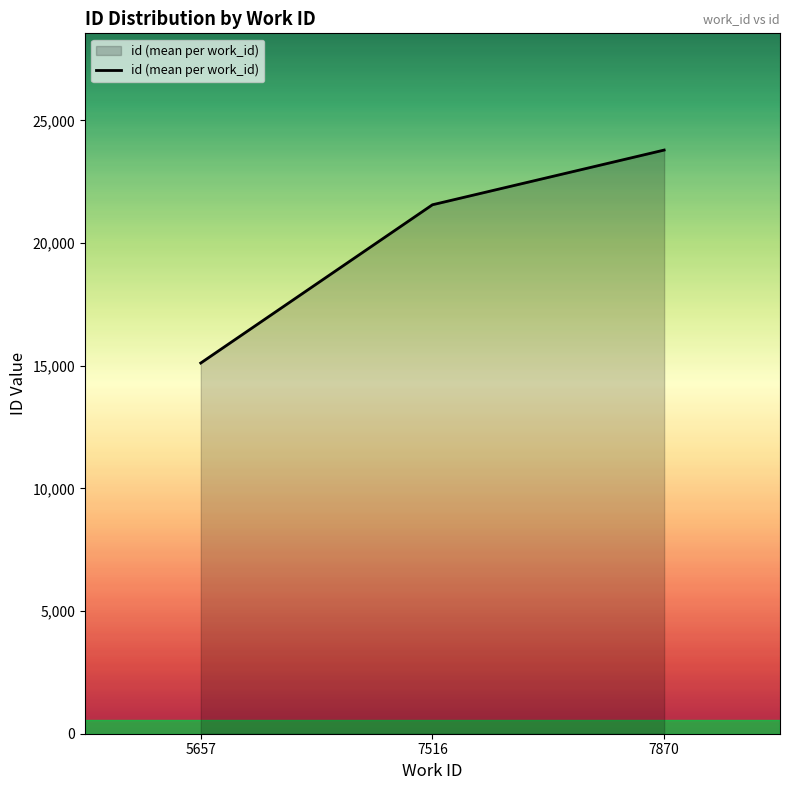

Between 7516 and 7870, which is larger?

7870